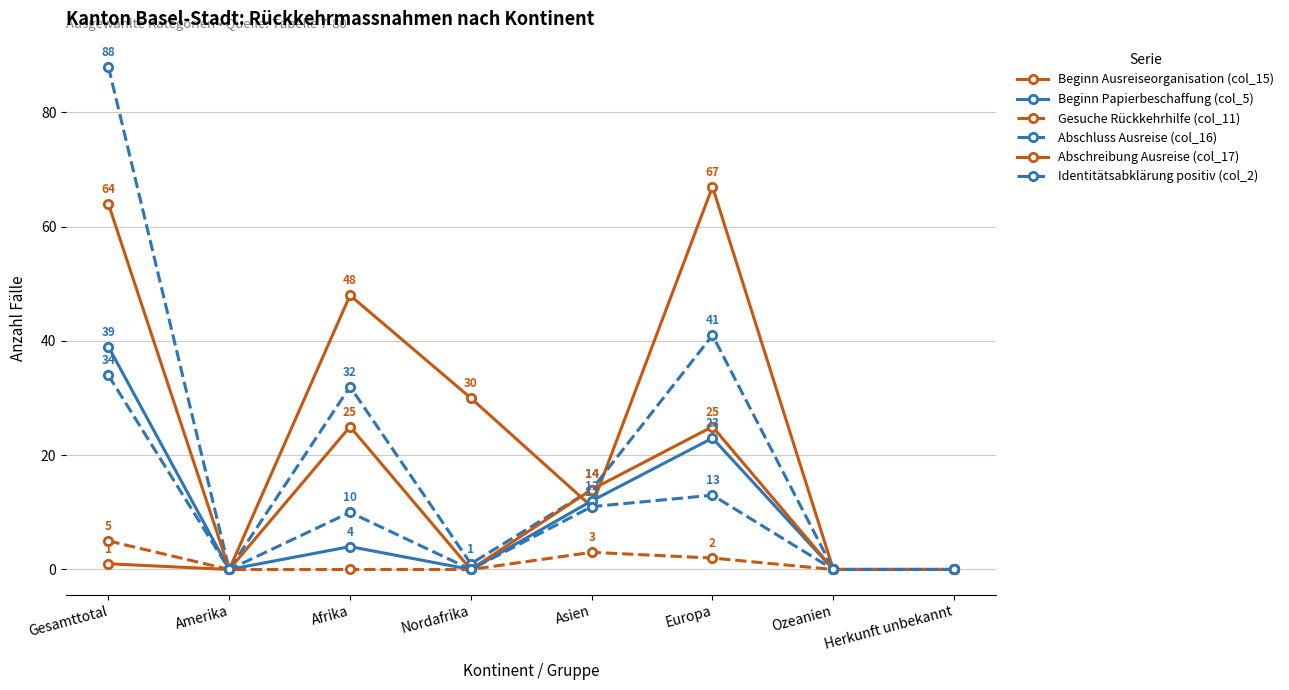

Is it true that Abschreibung Ausreise (col_17) equals 0 at Nordafrika?

True